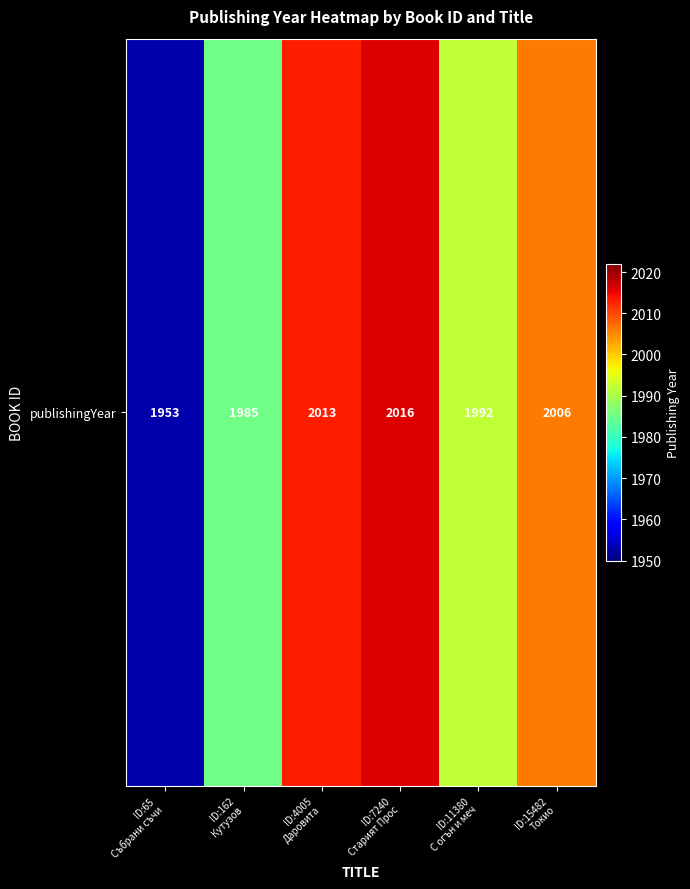

List the labels in order of value, largest first.

ID:7240
Старият Прос, ID:4005
Даровита, ID:15482
Токио, ID:11380
С огън и меч, ID:162
Кутузов, ID:65
Събрани съчи